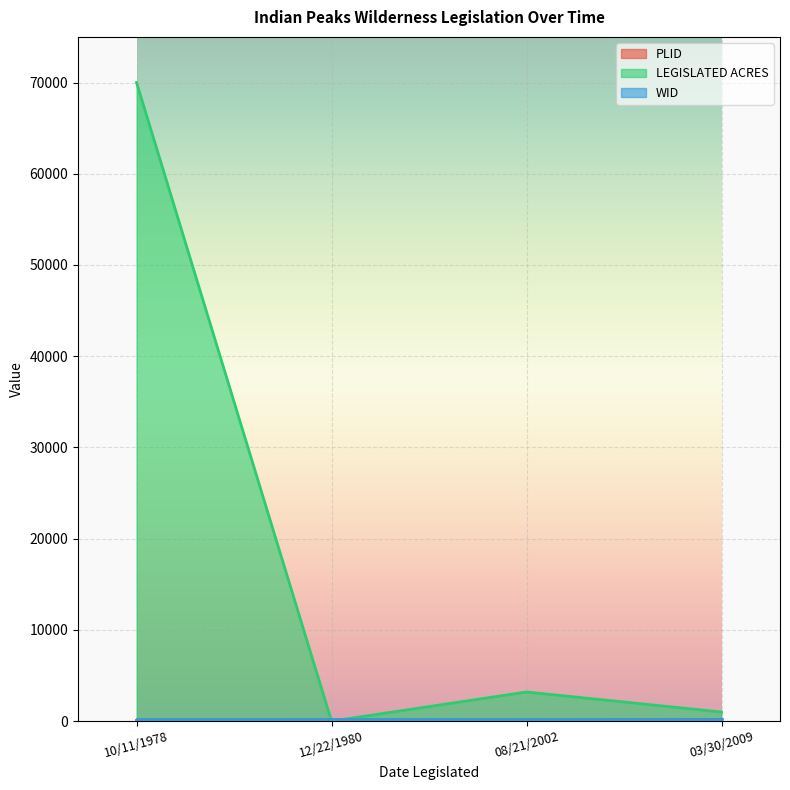

At which label does LEGISLATED ACRES reach its minimum?

12/22/1980